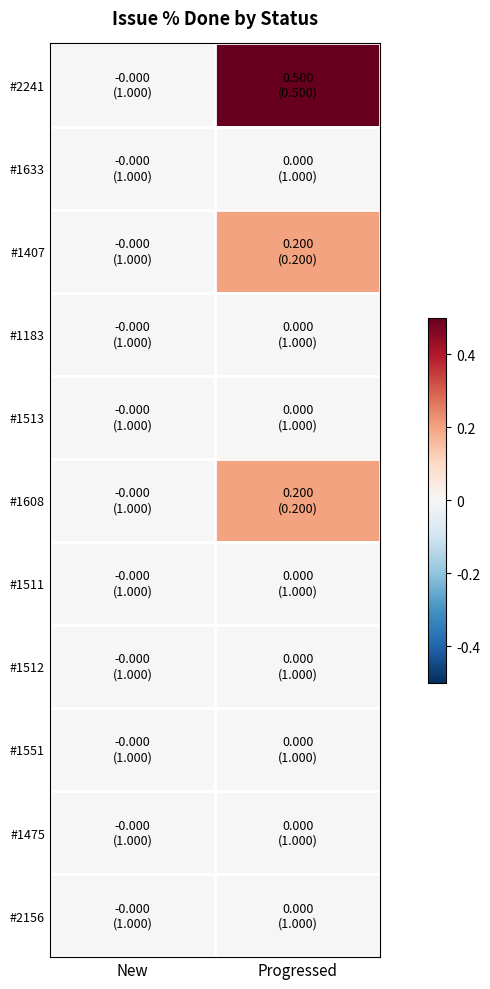

Between New and Progressed, which is larger?

Progressed